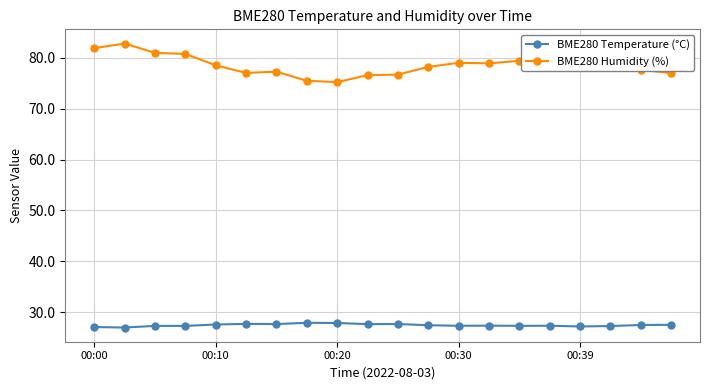

True or false: BME280 Humidity (%) and BME280 Temperature (°C) intersect in this chart.

False